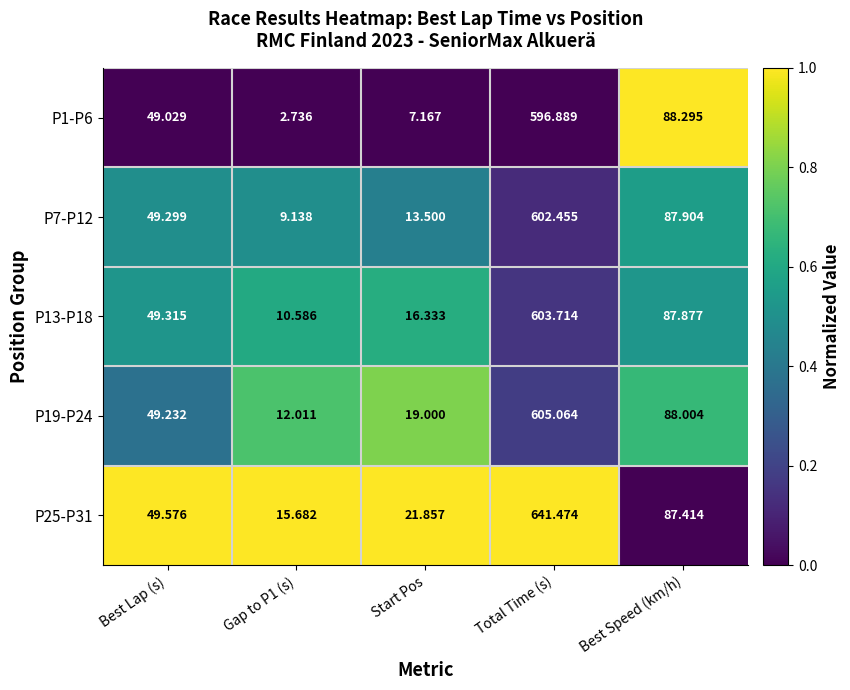

What is the maximum value shown in the chart?

641.5